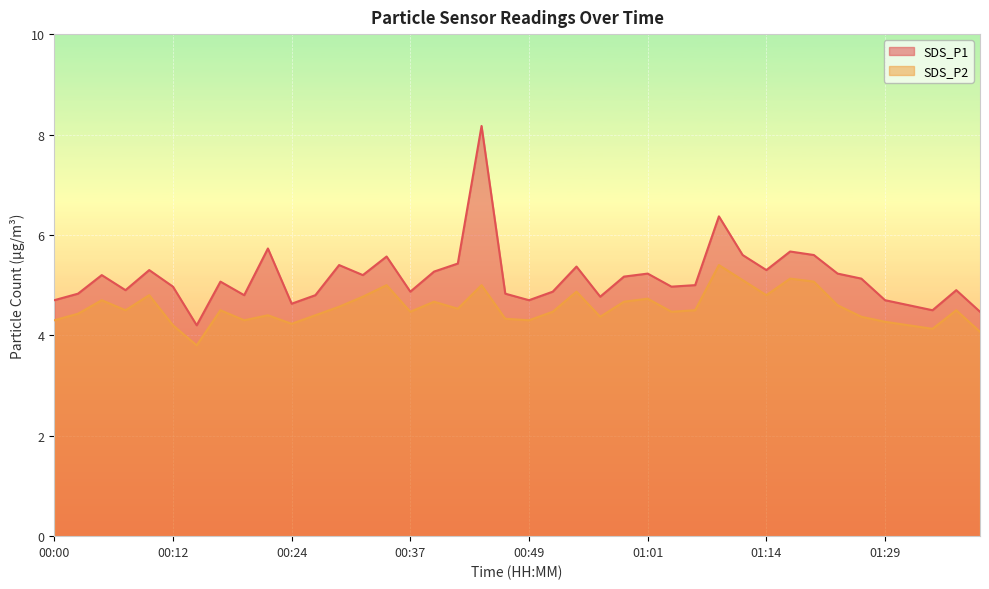

True or false: SDS_P2 and SDS_P1 cross at least once.

False